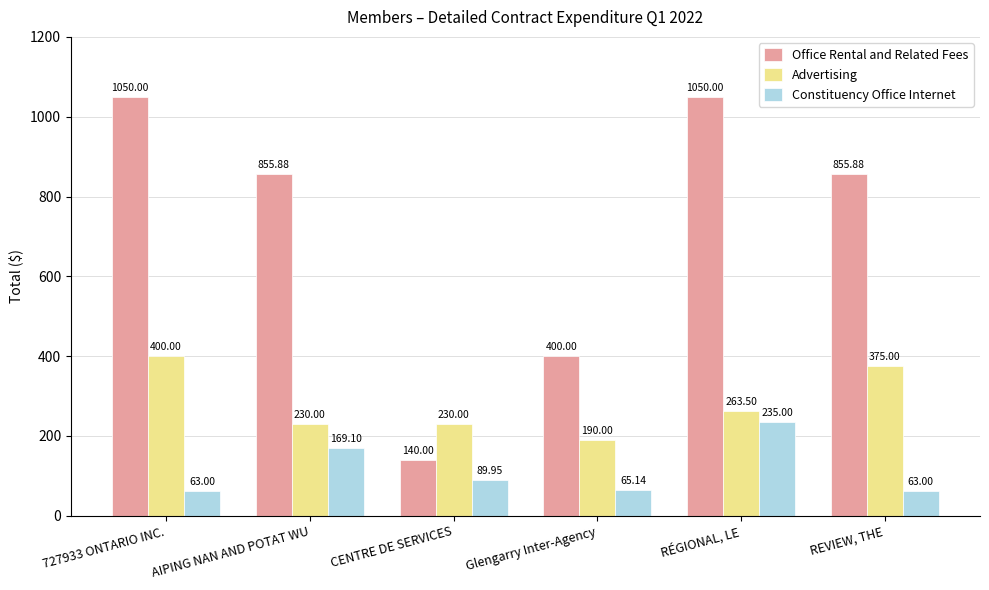

What is the sum of all Constituency Office Internet values?

685.2